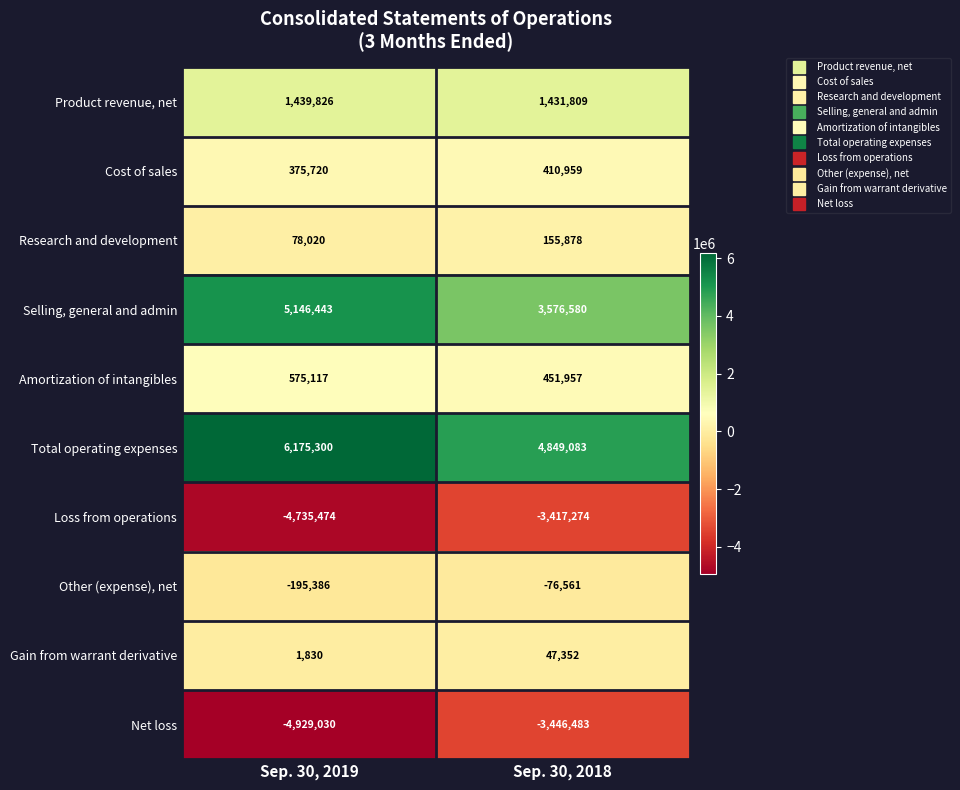

What is the sum of the Net loss values at Sep. 30, 2018 and Sep. 30, 2019?

-8375513